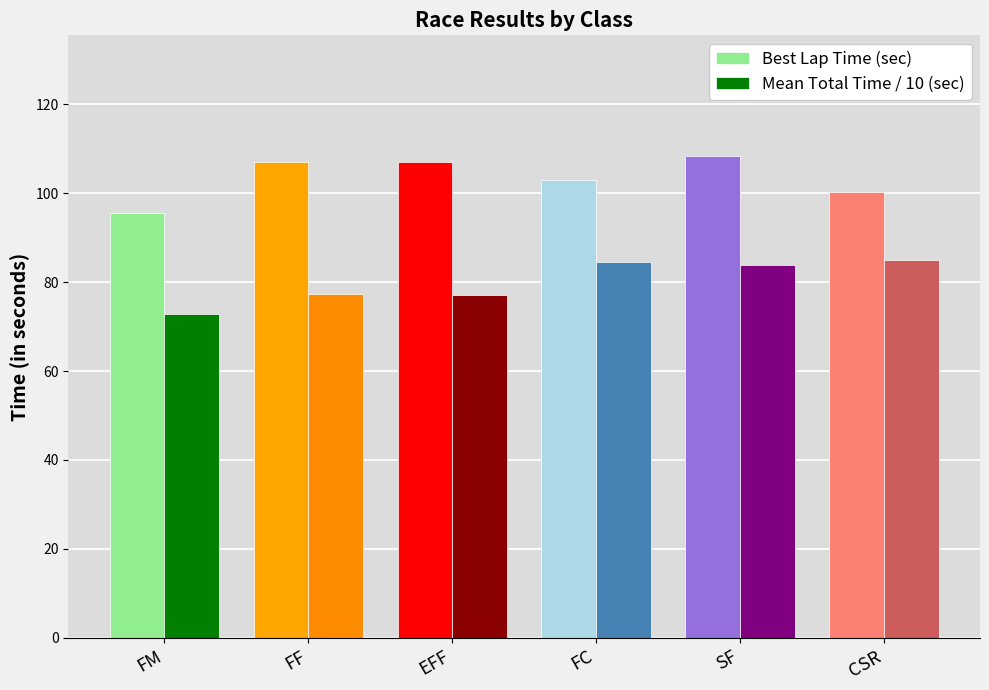

What is the minimum value shown in the chart?

72.9